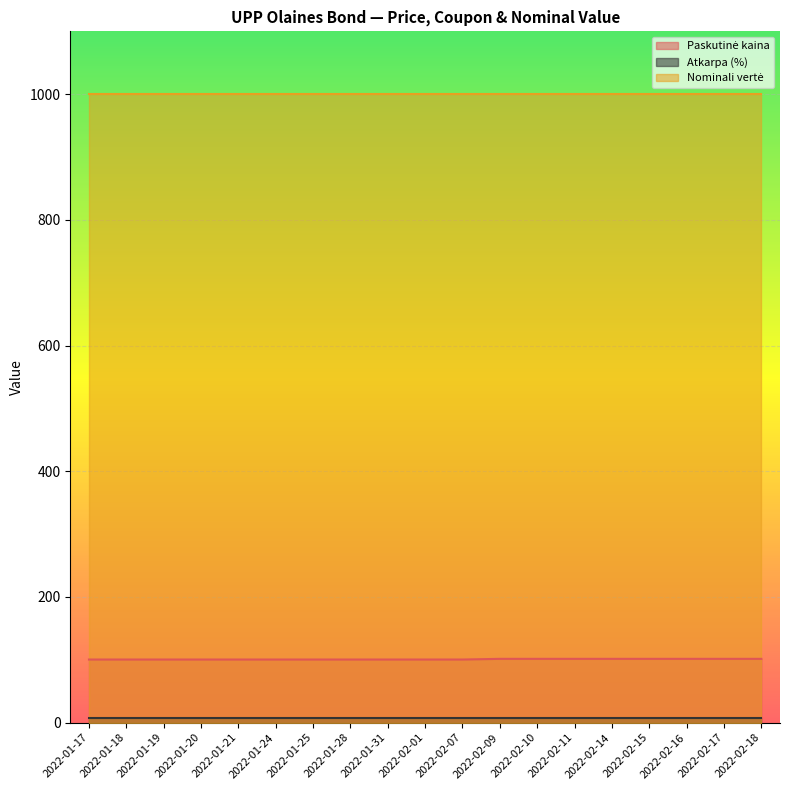

Reading right to left, extract all data points from this chart.

Paskutinė kaina: 2022-02-18=101.5	2022-02-17=101.5	2022-02-16=101.5	2022-02-15=101.5	2022-02-14=101.5	2022-02-11=101.5	2022-02-10=101.5	2022-02-09=101.5	2022-02-07=100.4	2022-02-01=100.4	2022-01-31=100.4	2022-01-28=100.4	2022-01-25=100.4	2022-01-24=100.4	2022-01-21=100.4	2022-01-20=100.4	2022-01-19=100.4	2022-01-18=100.4	2022-01-17=100.4
Atkarpa (%): 2022-02-18=7.0	2022-02-17=7.0	2022-02-16=7.0	2022-02-15=7.0	2022-02-14=7.0	2022-02-11=7.0	2022-02-10=7.0	2022-02-09=7.0	2022-02-07=7.0	2022-02-01=7.0	2022-01-31=7.0	2022-01-28=7.0	2022-01-25=7.0	2022-01-24=7.0	2022-01-21=7.0	2022-01-20=7.0	2022-01-19=7.0	2022-01-18=7.0	2022-01-17=7.0
Nominali vertė: 2022-02-18=1000.0	2022-02-17=1000.0	2022-02-16=1000.0	2022-02-15=1000.0	2022-02-14=1000.0	2022-02-11=1000.0	2022-02-10=1000.0	2022-02-09=1000.0	2022-02-07=1000.0	2022-02-01=1000.0	2022-01-31=1000.0	2022-01-28=1000.0	2022-01-25=1000.0	2022-01-24=1000.0	2022-01-21=1000.0	2022-01-20=1000.0	2022-01-19=1000.0	2022-01-18=1000.0	2022-01-17=1000.0